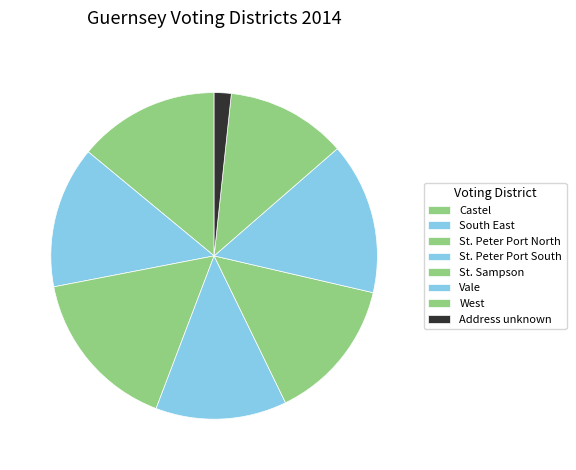

Is Address unknown the majority of the pie?

No